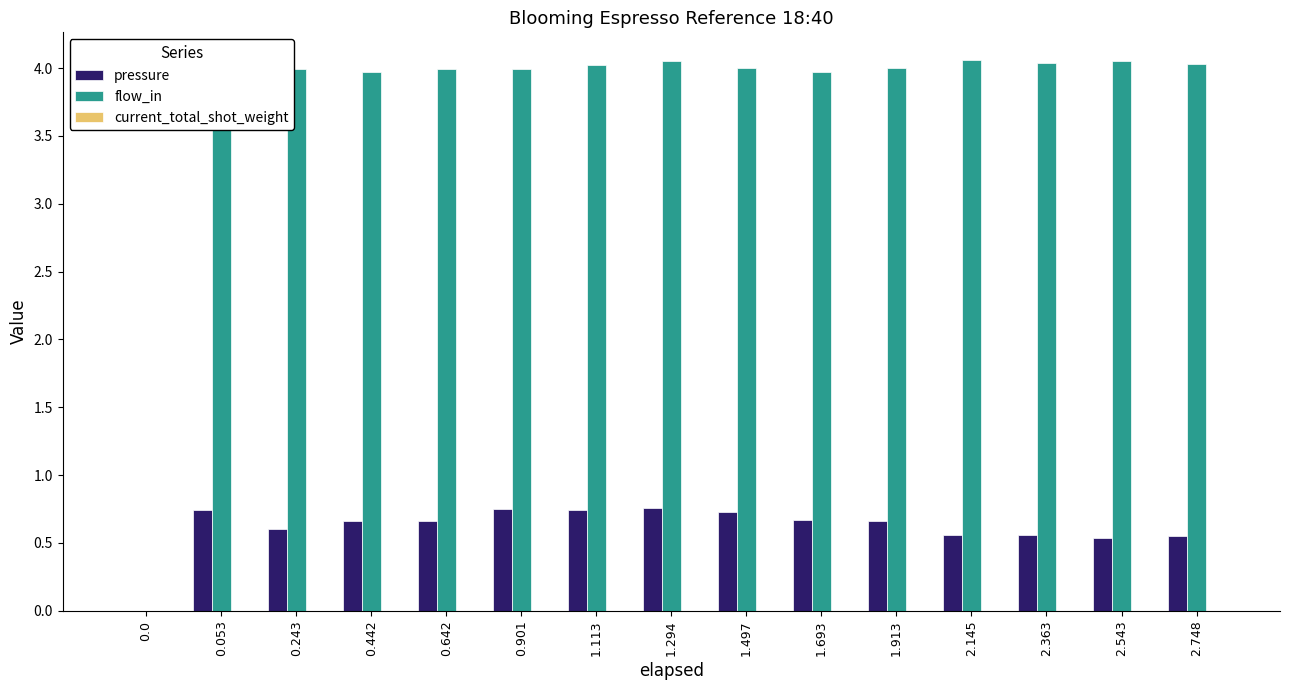

The flow_in series shows 4.0 at 1.693. True or false?

True